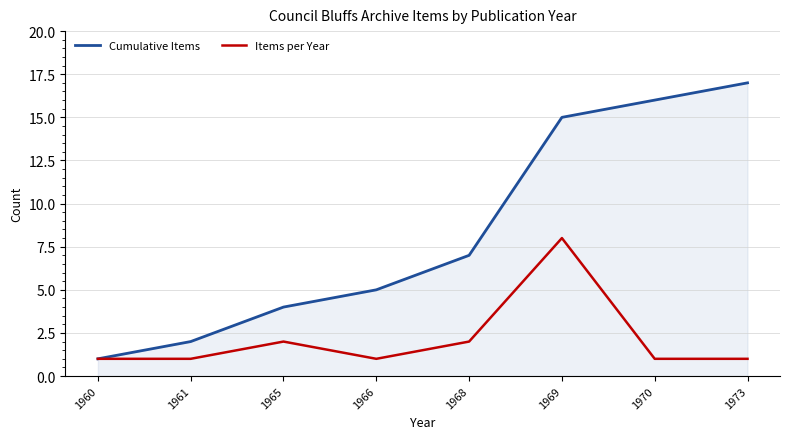

What is the smallest value displayed?

1